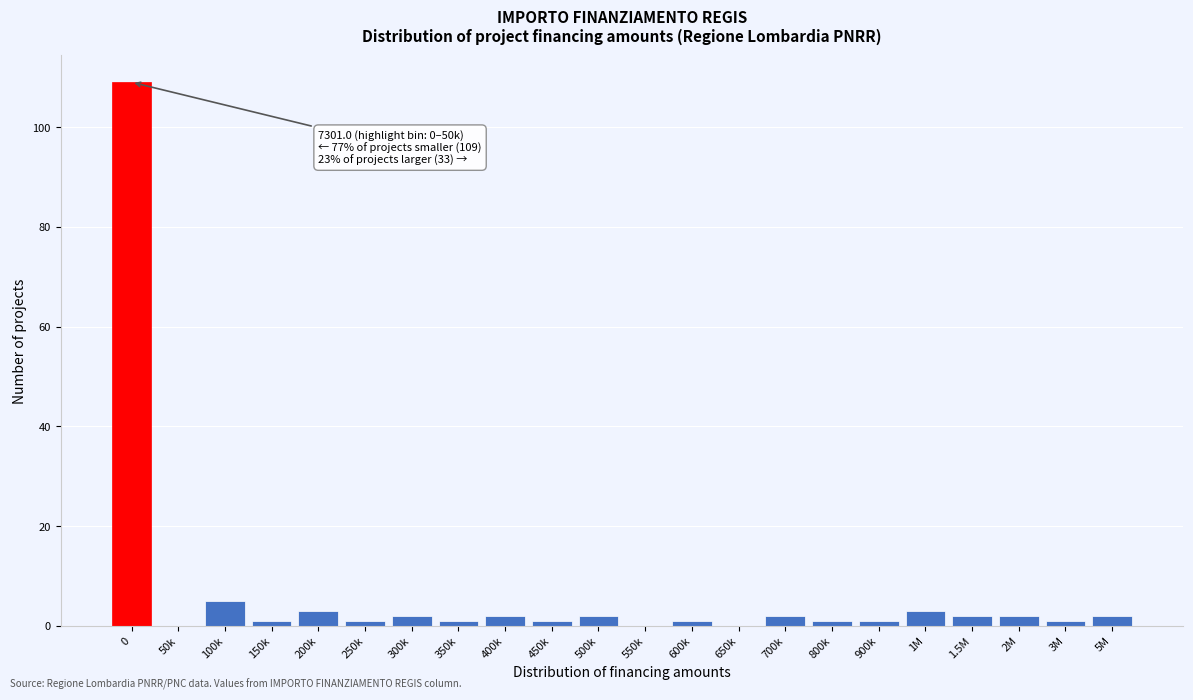

Reading left to right, transcribe all the data shown in this chart.

0=109	50k=0	100k=5	150k=1	200k=3	250k=1	300k=2	350k=1	400k=2	450k=1	500k=2	550k=0	600k=1	650k=0	700k=2	800k=1	900k=1	1M=3	1.5M=2	2M=2	3M=1	5M=2